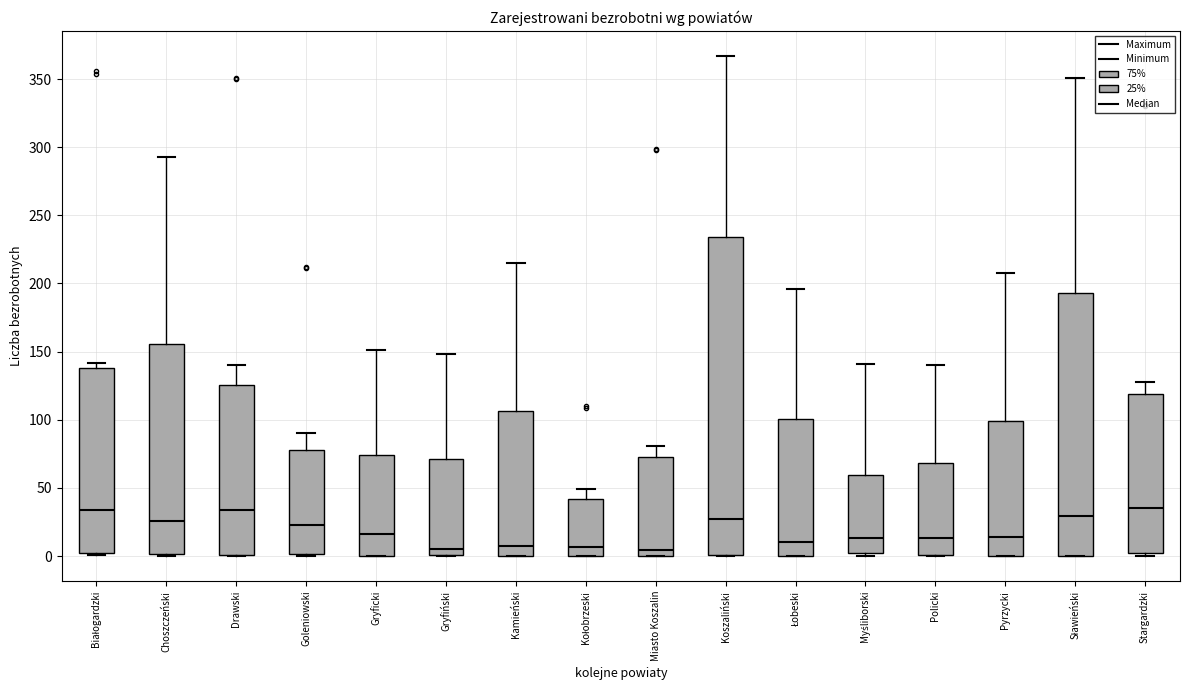

Reading left to right, read every box against the y-axis: the position of its median line, the range the box covers, and the ends of its whiskers. The values are not printed on the chart, so give them approximately, as read against the axis.

Białogardzki: median 35, box 0 to 140, whiskers 0 to 140 (just above the box's upper edge)
Choszczeński: median 25, box 0 to 155, whiskers 0 to 295
Drawski: median 35, box 0 to 125, whiskers 0 to 140
Goleniowski: median 25, box 0 to 80, whiskers 0 to 90
Gryficki: median 15, box 0 to 75, whiskers 0 to 150
Gryfiński: median 5, box 0 to 70, whiskers 0 to 150
Kamieński: median 10, box 0 to 105, whiskers 0 to 215
Kołobrzeski: median 5, box 0 to 40, whiskers 0 to 50
Miasto Koszalin: median 5, box 0 to 75, whiskers 0 to 80
Koszaliński: median 25, box 0 to 235, whiskers 0 to 365
Łobeski: median 10, box 0 to 100, whiskers 0 to 195
Myśliborski: median 15, box 0 to 60, whiskers 0 (just below the box's lower edge) to 140
Policki: median 15, box 0 to 70, whiskers 0 to 140
Pyrzycki: median 15, box 0 to 100, whiskers 0 to 210
Sławieński: median 30, box 0 to 195, whiskers 0 to 350
Stargardzki: median 35, box 5 to 120, whiskers 0 to 130